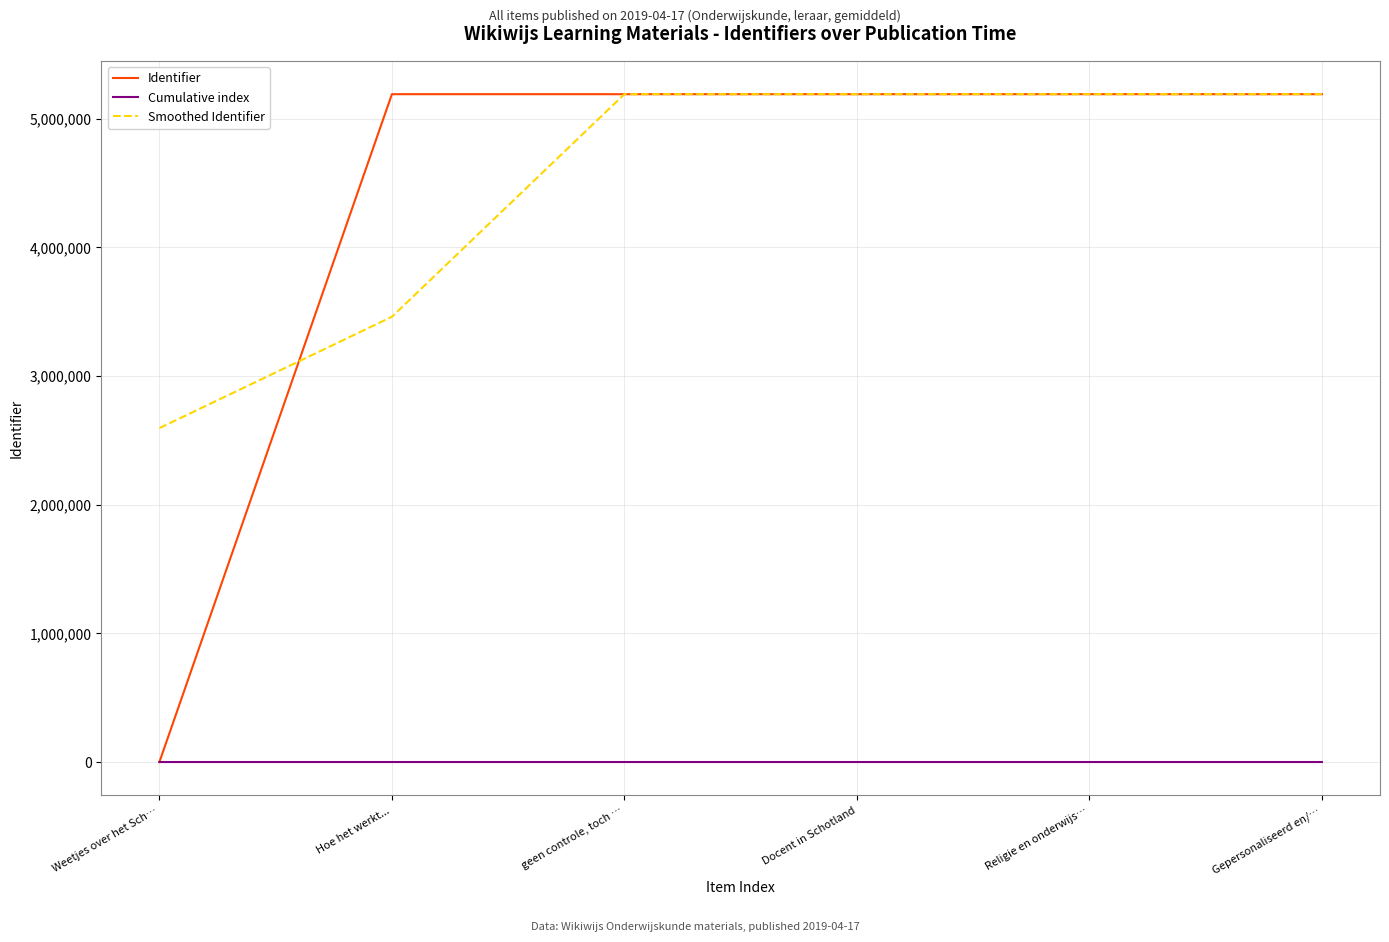

List the labels in order of Identifier value, largest first.

Gepersonaliseerd en/…, Religie en onderwijs…, Docent in Schotland, geen controle, toch …, Hoe het werkt..., Weetjes over het Sch…